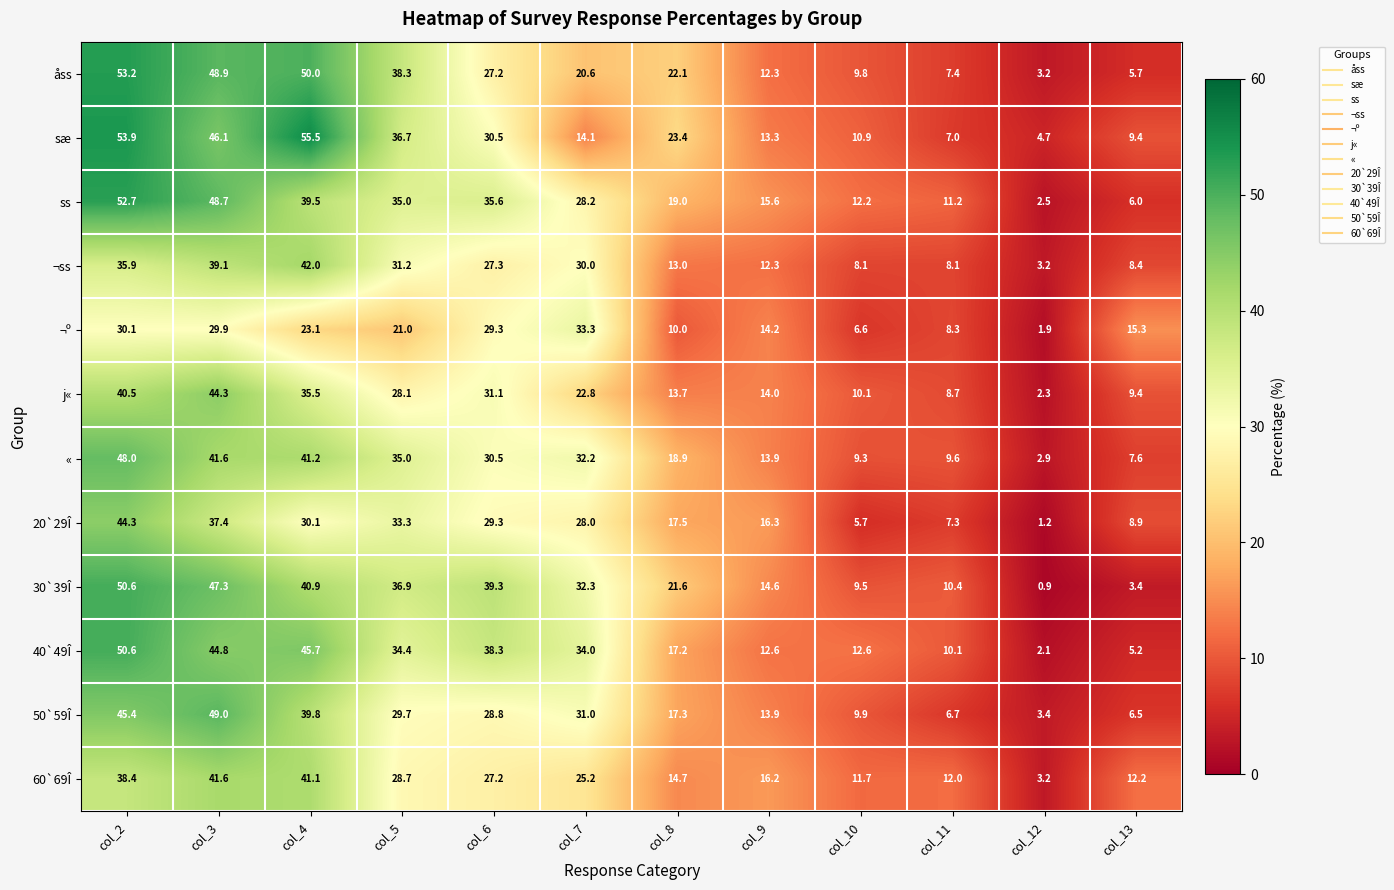

What is the difference between the maximum and minimum values in the 40`49Î series?

48.5